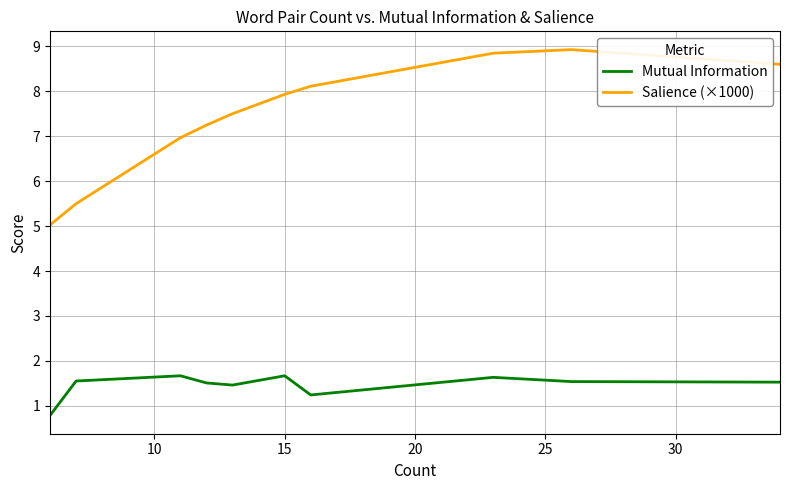

What is the lowest value of the Salience (×1000) series?

5.0